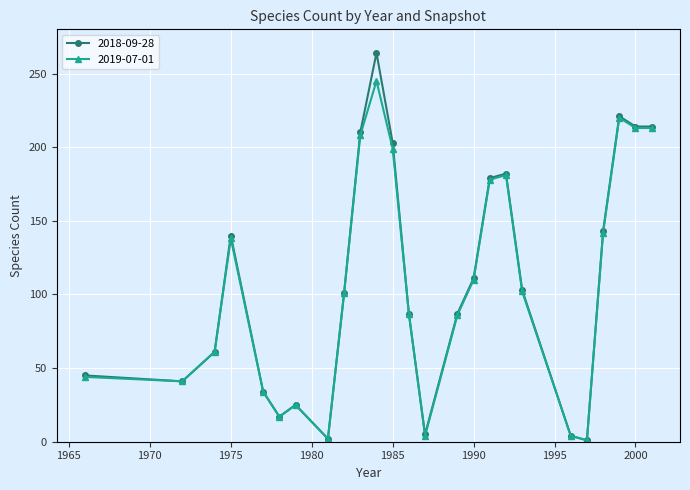

Which series has the widest spread of values?

2018-09-28